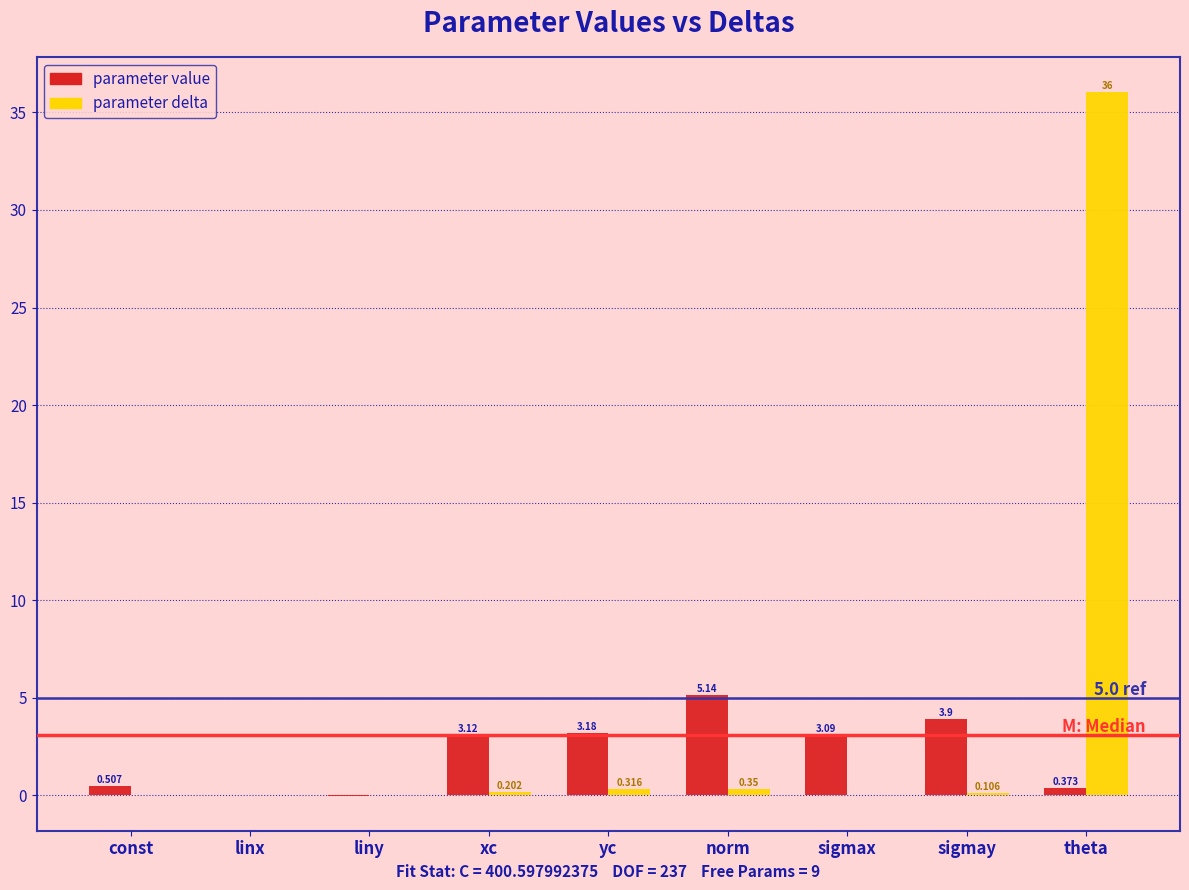

Which label corresponds to the largest value in the chart?

theta